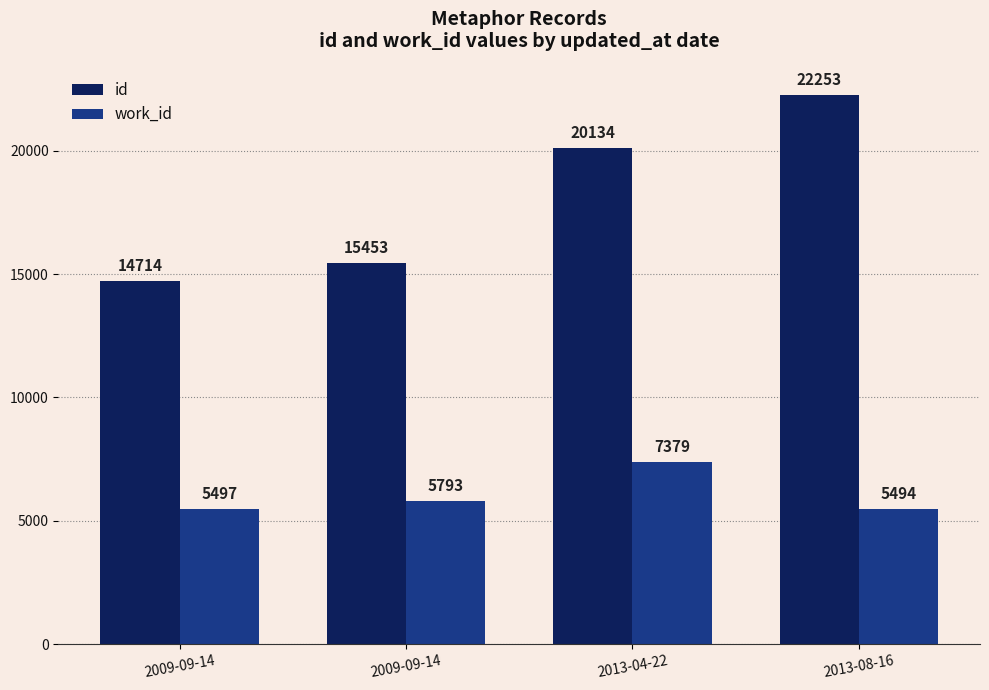

At which label does work_id first exceed 5793?

2013-04-22